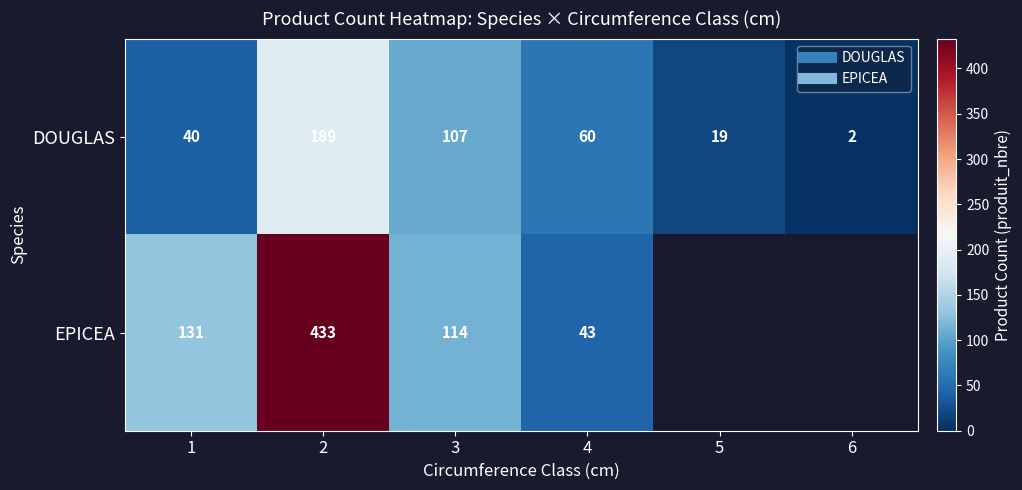

True or false: DOUGLAS has a value of 1 at 6.

False